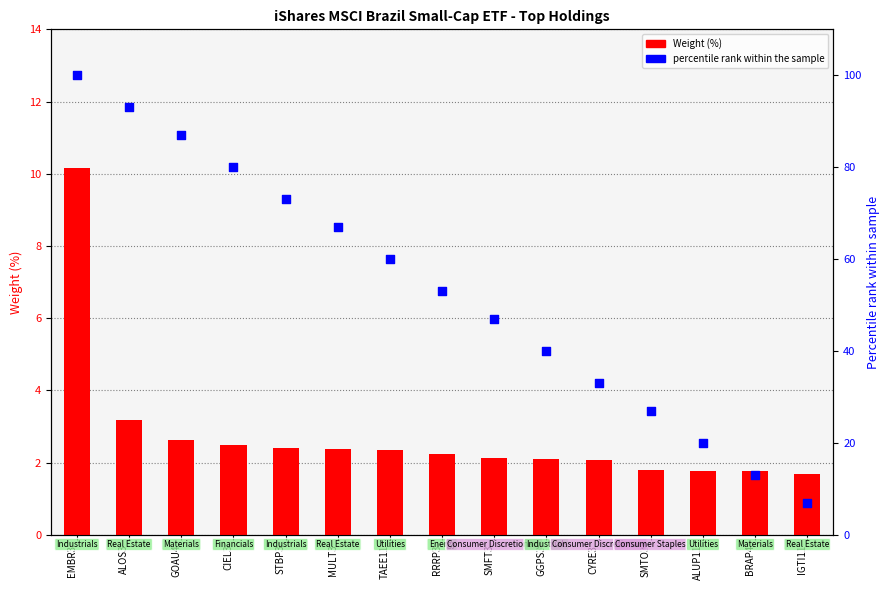

What are all the series names shown in the legend?

Weight (%), percentile rank within the sample